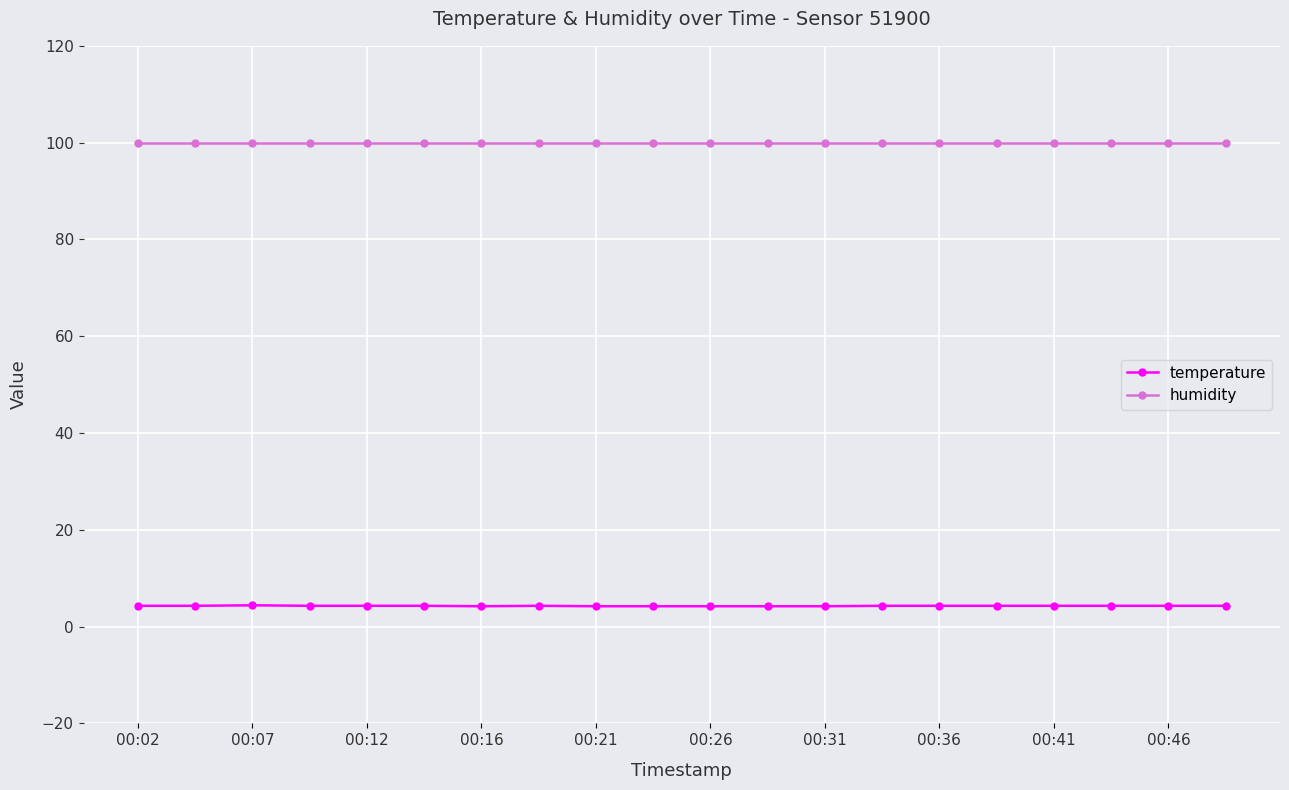

What is the value of the temperature point at the 5th from the left?

4.3